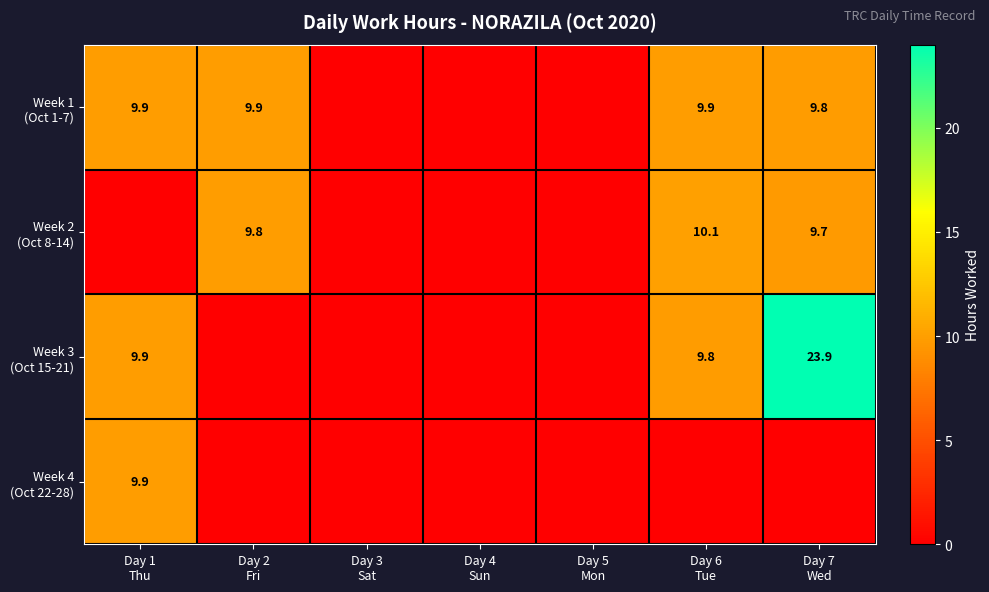

Is it true that Week 3 (Oct 15-21) equals 3.6 at Day 1 Thu?

False